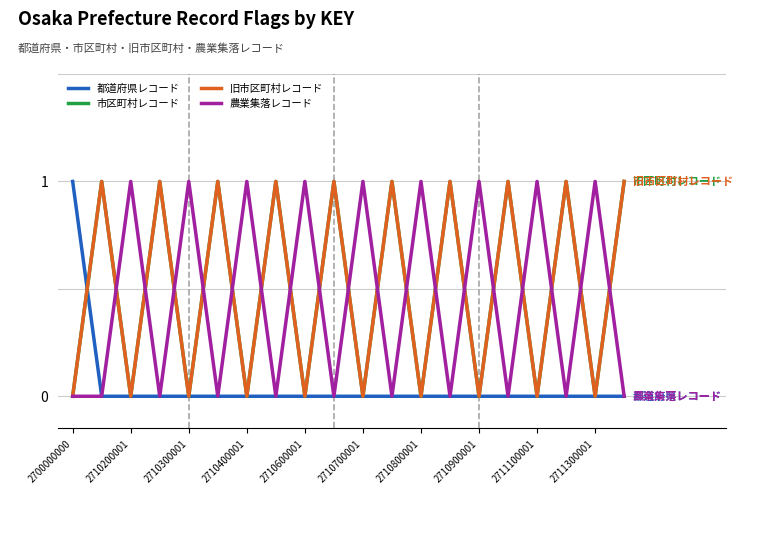

Is this an area chart (filled region under the line)?

No